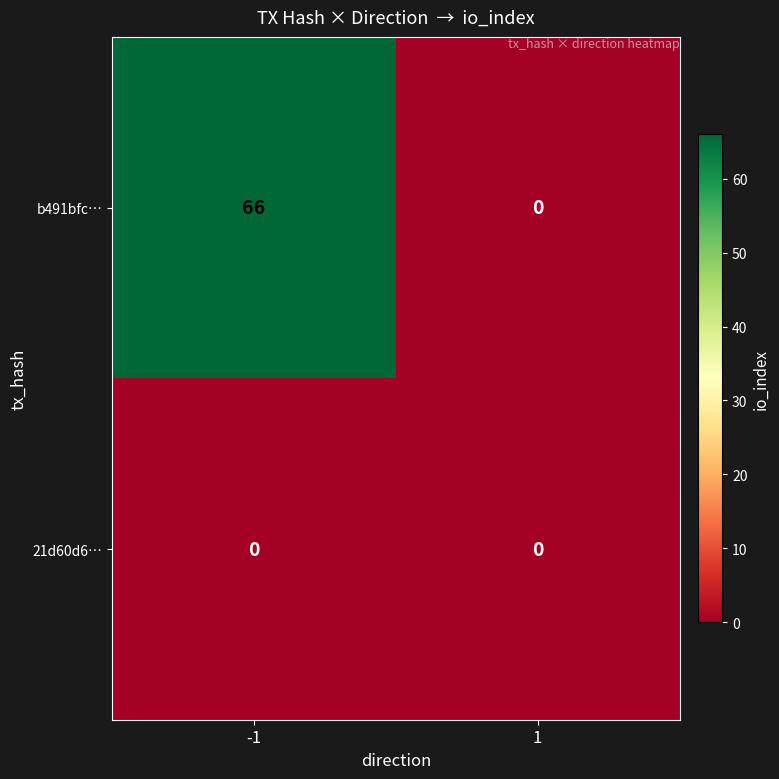

How many data points in b491bfc… are less than 66?

1